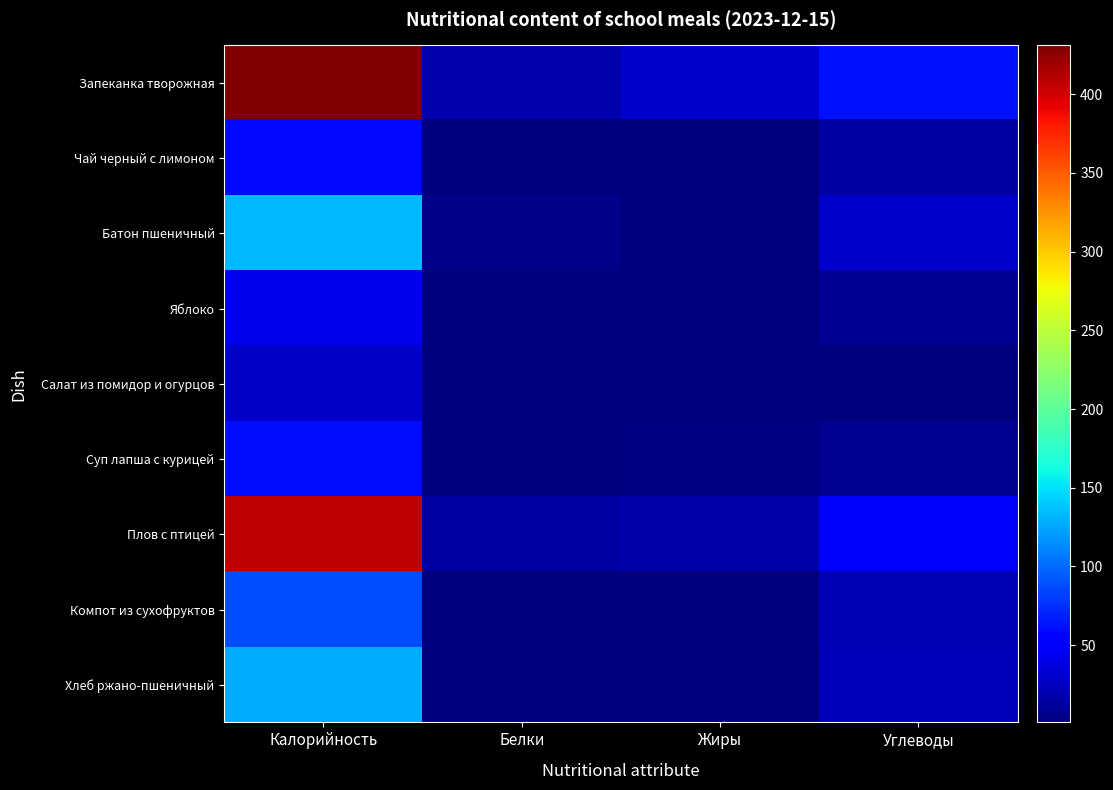

Reading left to right, list all the values displayed in this chart.

Запеканка творожная: Калорийность=431	Белки=19	Жиры=31	Углеводы=62
Чай черный с лимоном: Калорийность=59	Белки=1	Жиры=1	Углеводы=15
Батон пшеничный: Калорийность=133	Белки=5	Жиры=1	Углеводы=30
Яблоко: Калорийность=43	Белки=1	Жиры=1	Углеводы=10
Салат из помидор и огурцов: Калорийность=28	Белки=1	Жиры=2	Углеводы=2
Суп лапша с курицей: Калорийность=60	Белки=1	Жиры=3	Углеводы=9
Плов с птицей: Калорийность=407	Белки=16	Жиры=17	Углеводы=49
Компот из сухофруктов: Калорийность=87	Белки=1	Жиры=1	Углеводы=22
Хлеб ржано-пшеничный: Калорийность=127	Белки=2	Жиры=1	Углеводы=24